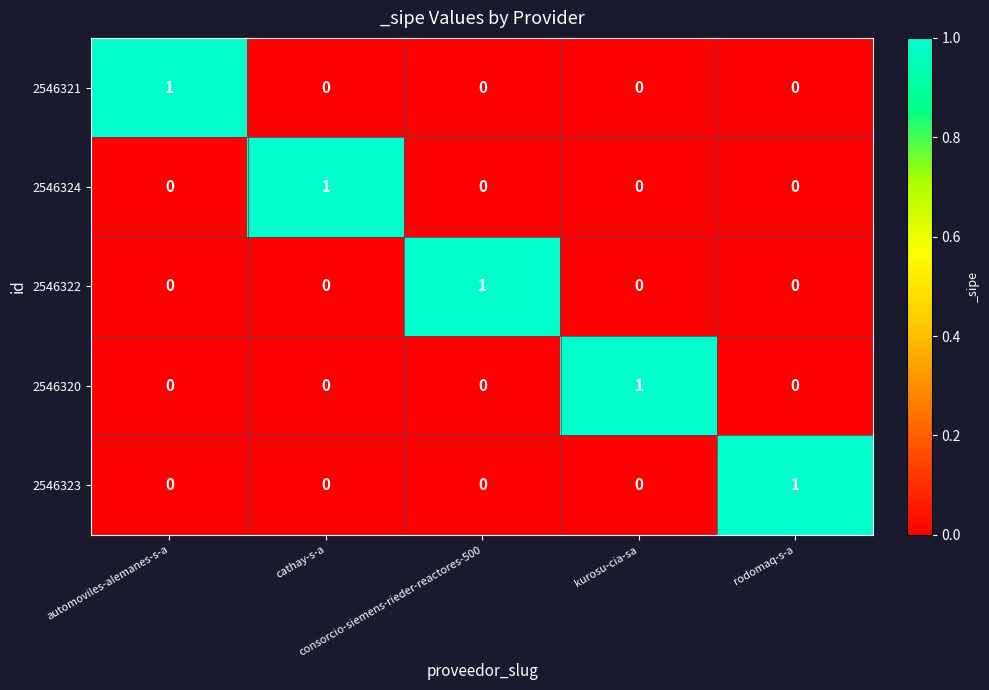

At how many categories does at least one series exceed 0?

5